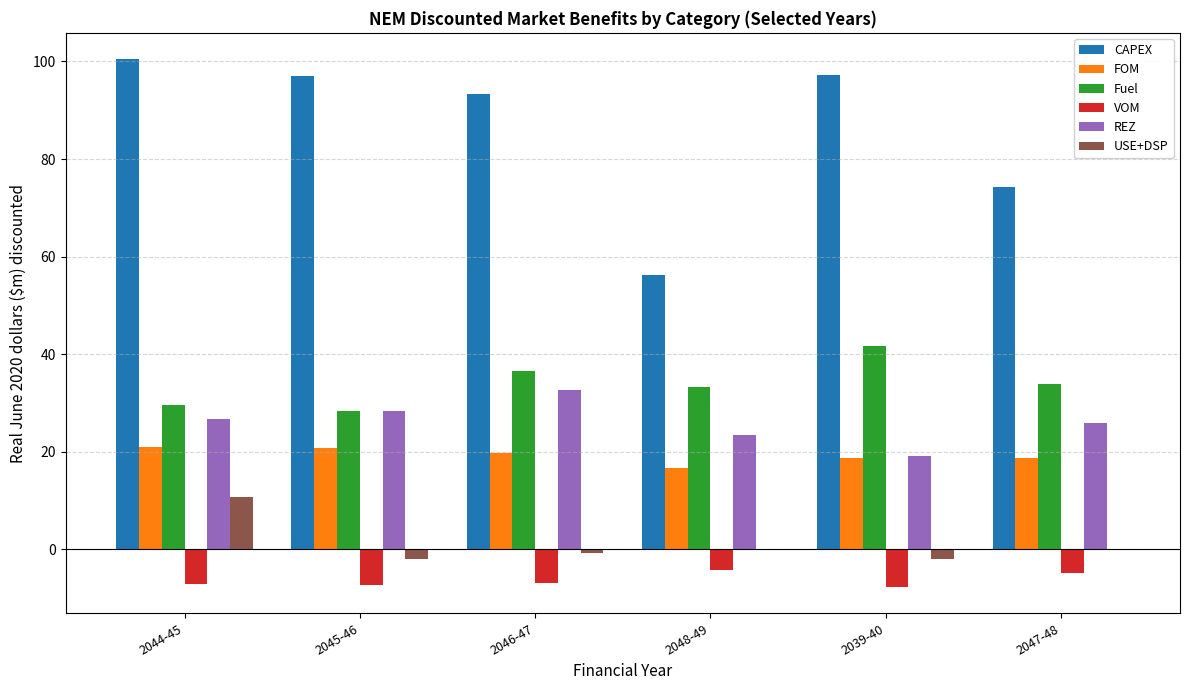

Which series changed the most between 2044-45 and 2047-48?

CAPEX